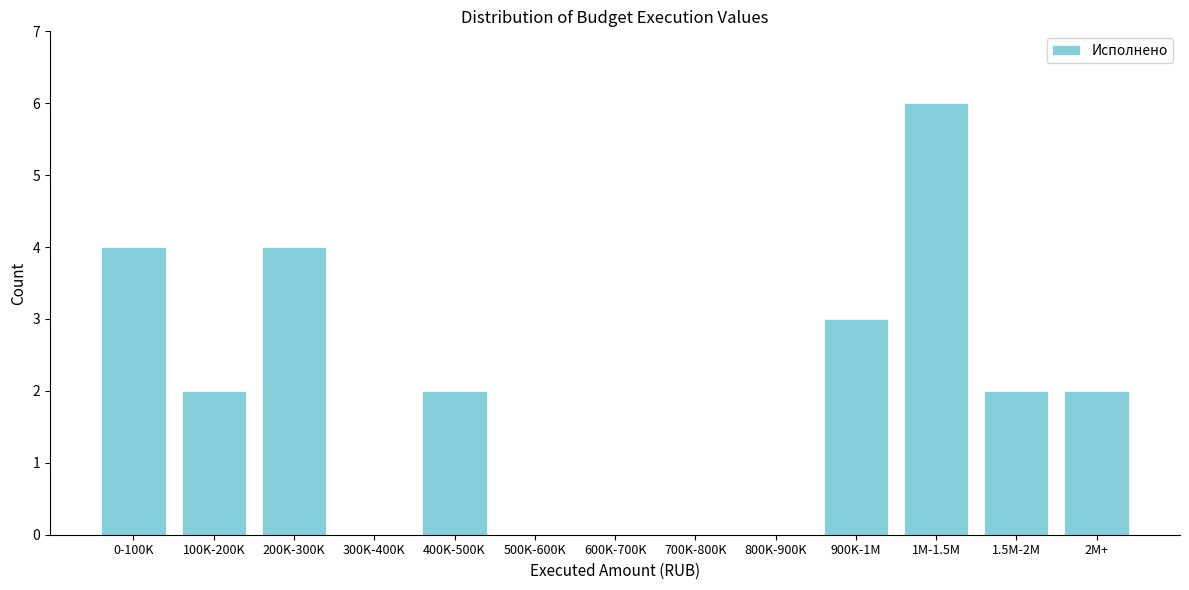

Reading left to right, transcribe all the data shown in this chart.

0-100K=4	100K-200K=2	200K-300K=4	300K-400K=0	400K-500K=2	500K-600K=0	600K-700K=0	700K-800K=0	800K-900K=0	900K-1M=3	1M-1.5M=6	1.5M-2M=2	2M+=2